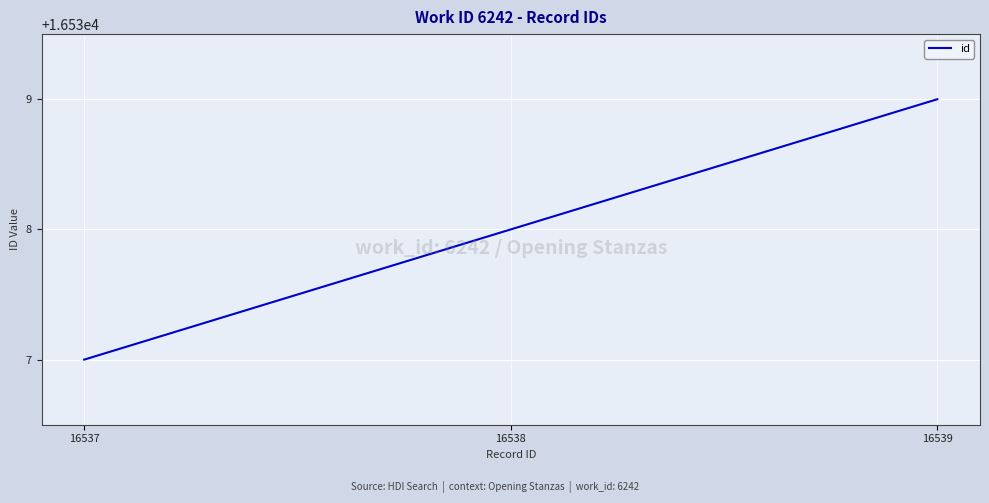

How many values are between 16537 and 16539?

3